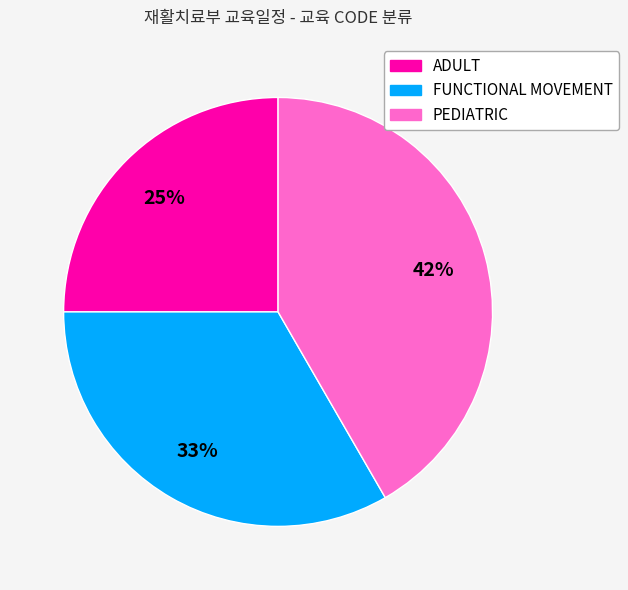

What is the ratio of the value at FUNCTIONAL MOVEMENT to the value at PEDIATRIC?

0.8